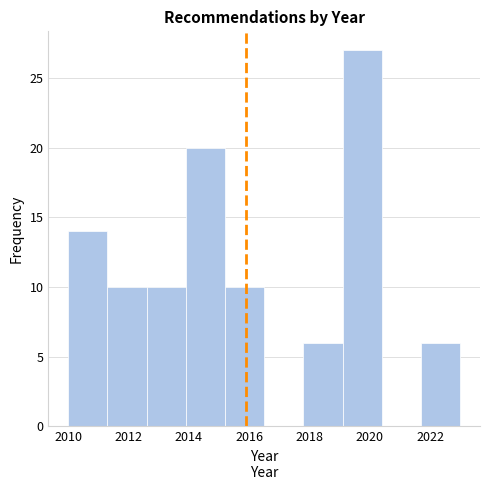

What is the height of the bar covering 2021.7 to 2023.0 on the x-axis? Neither the bar edges nor the heights are printed on the chart, so give them approximately, as read against the axes.

6